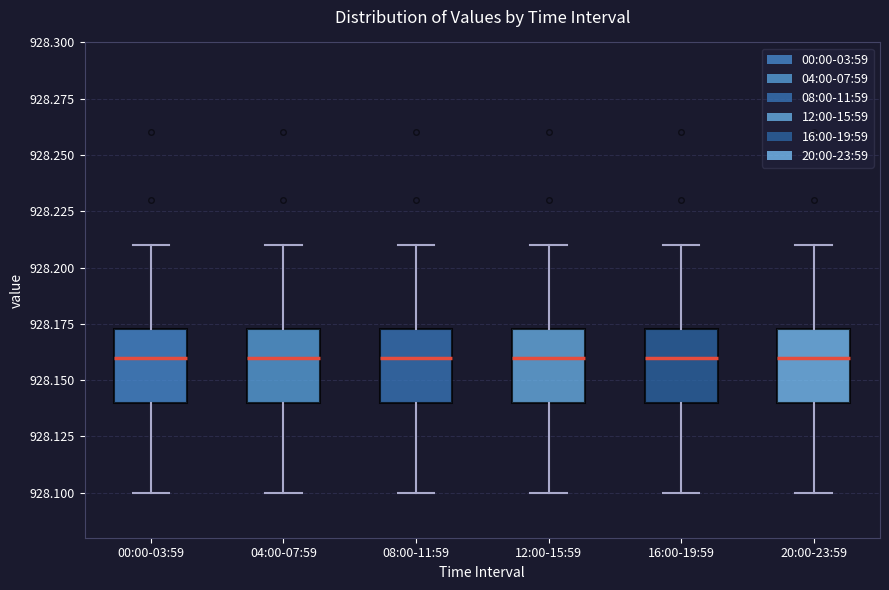

Reading left to right, transcribe this box plot: for each box, give where its median line is, the range the box spans, and where its two whiskers end, as read against the y-axis. The values are not printed on the chart, so give them approximately, as read against the axis.

00:00-03:59: median 928.160, box 928.140 to 928.175, whiskers 928.100 to 928.210
04:00-07:59: median 928.160, box 928.140 to 928.175, whiskers 928.100 to 928.210
08:00-11:59: median 928.160, box 928.140 to 928.175, whiskers 928.100 to 928.210
12:00-15:59: median 928.160, box 928.140 to 928.175, whiskers 928.100 to 928.210
16:00-19:59: median 928.160, box 928.140 to 928.175, whiskers 928.100 to 928.210
20:00-23:59: median 928.160, box 928.140 to 928.175, whiskers 928.100 to 928.210